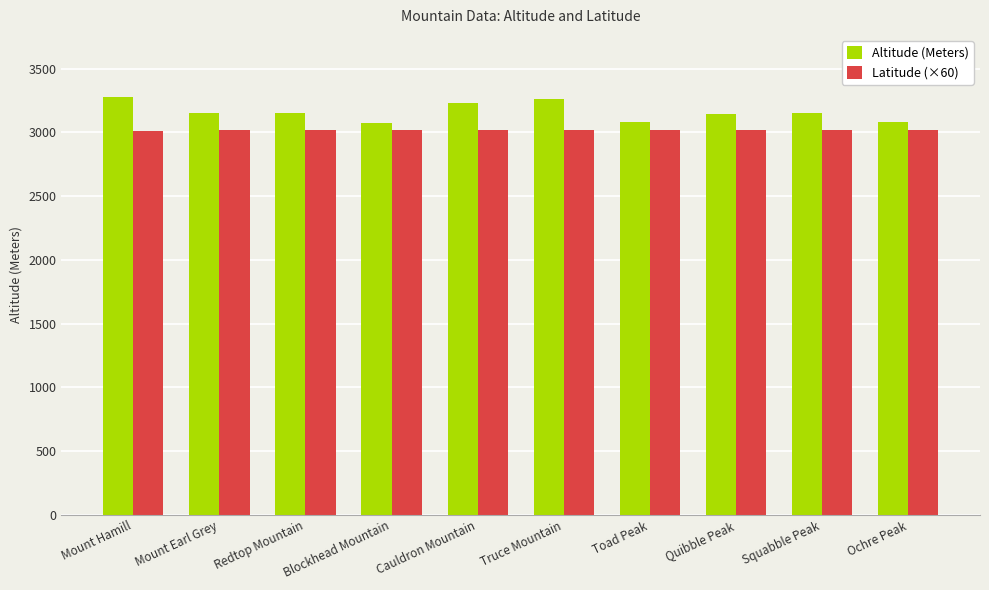

The value of Latitude (×60) at Redtop Mountain is 4749.7. True or false?

False